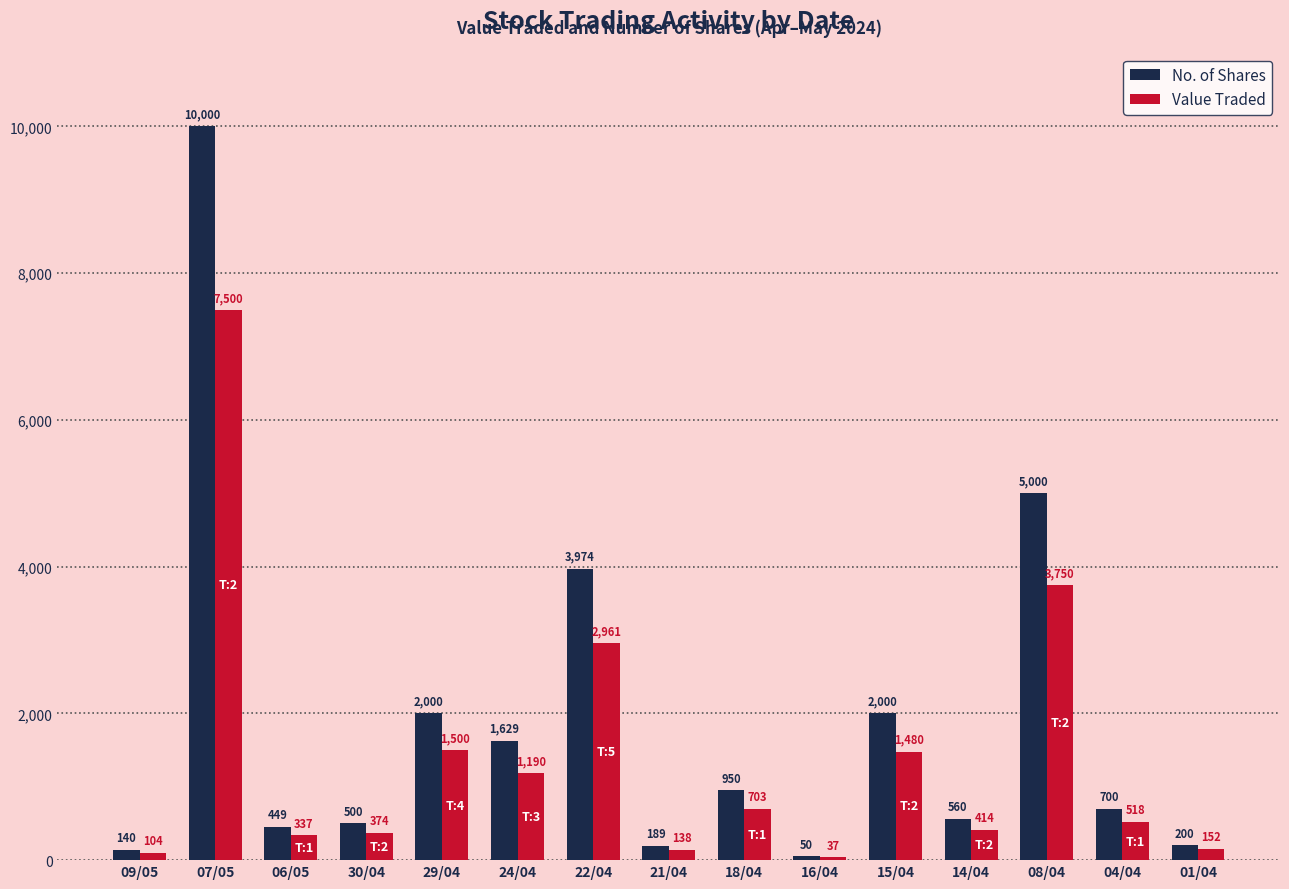

Reading left to right, extract all data points from this chart.

No. of Shares: 140	10000	449	500	2000	1629	3974	189	950	50	2000	560	5000	700	200
Value Traded: 104	7500	337	374	1500	1190	2961	138	703	37	1480	414	3750	518	152